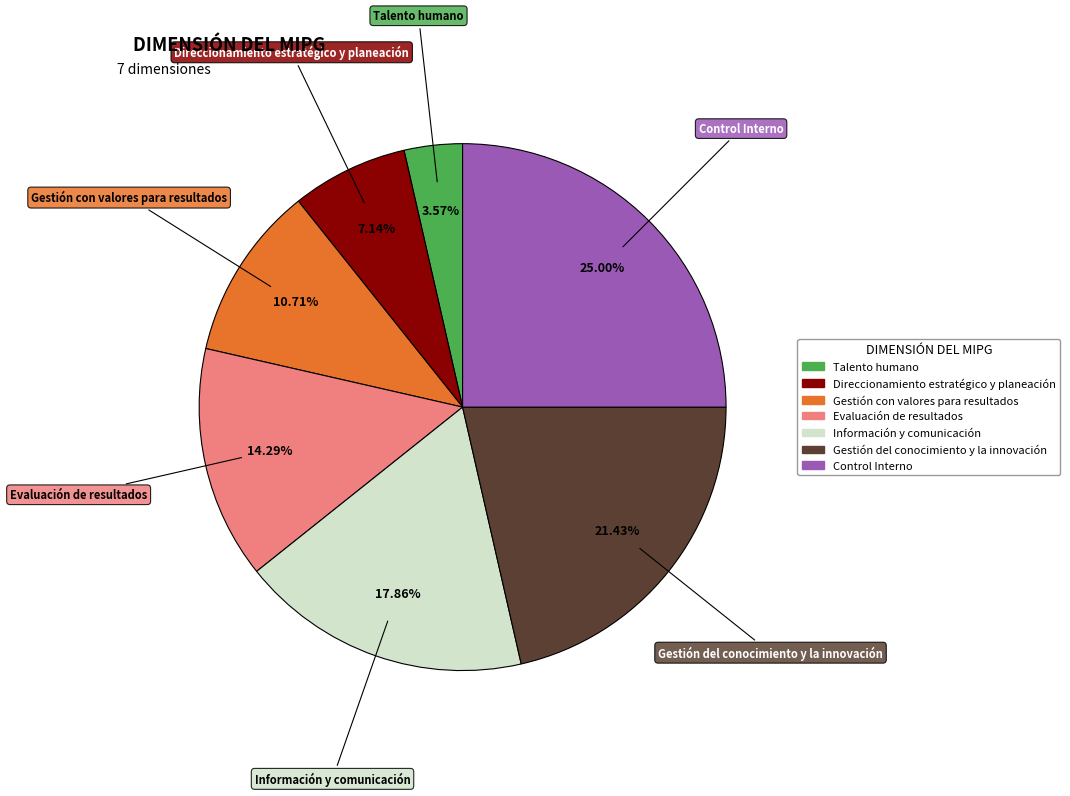

Is it true that Información y comunicación is 18% of the pie?

True